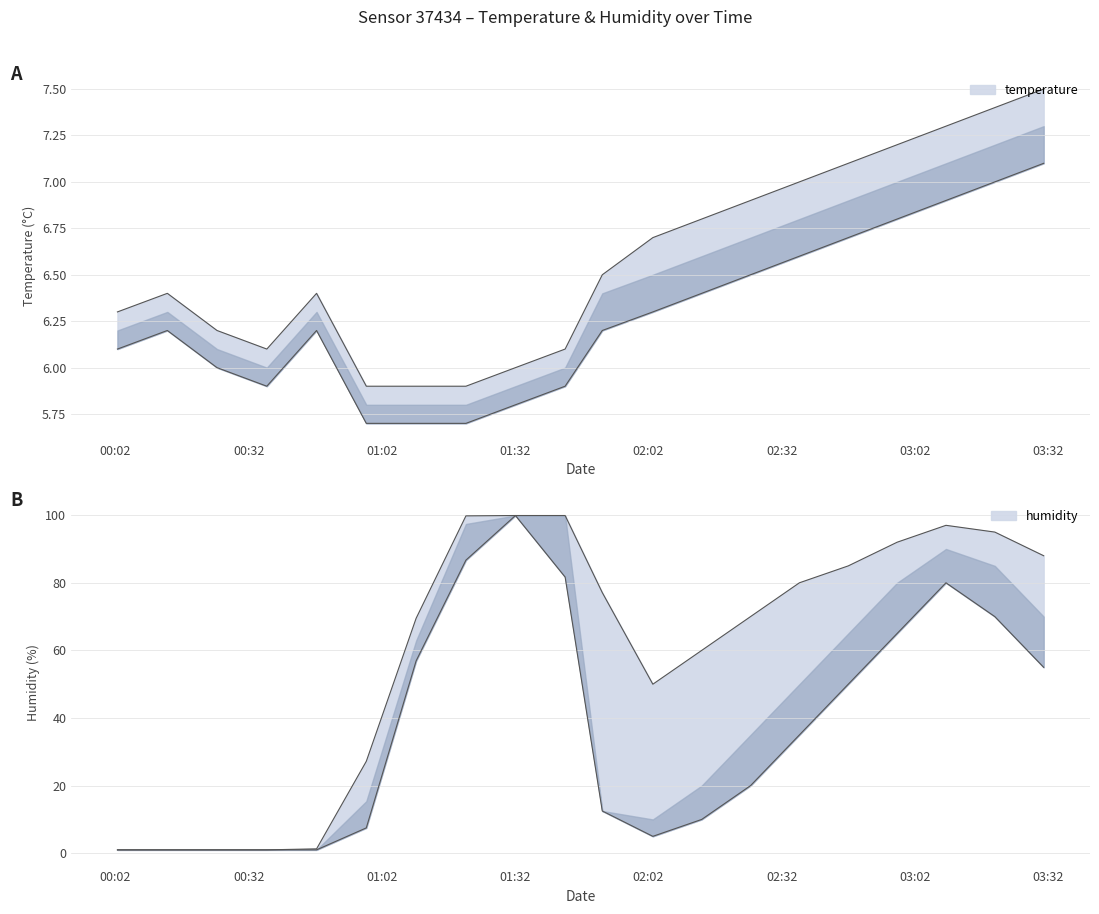

At which label does temperature reach its minimum?

00:58